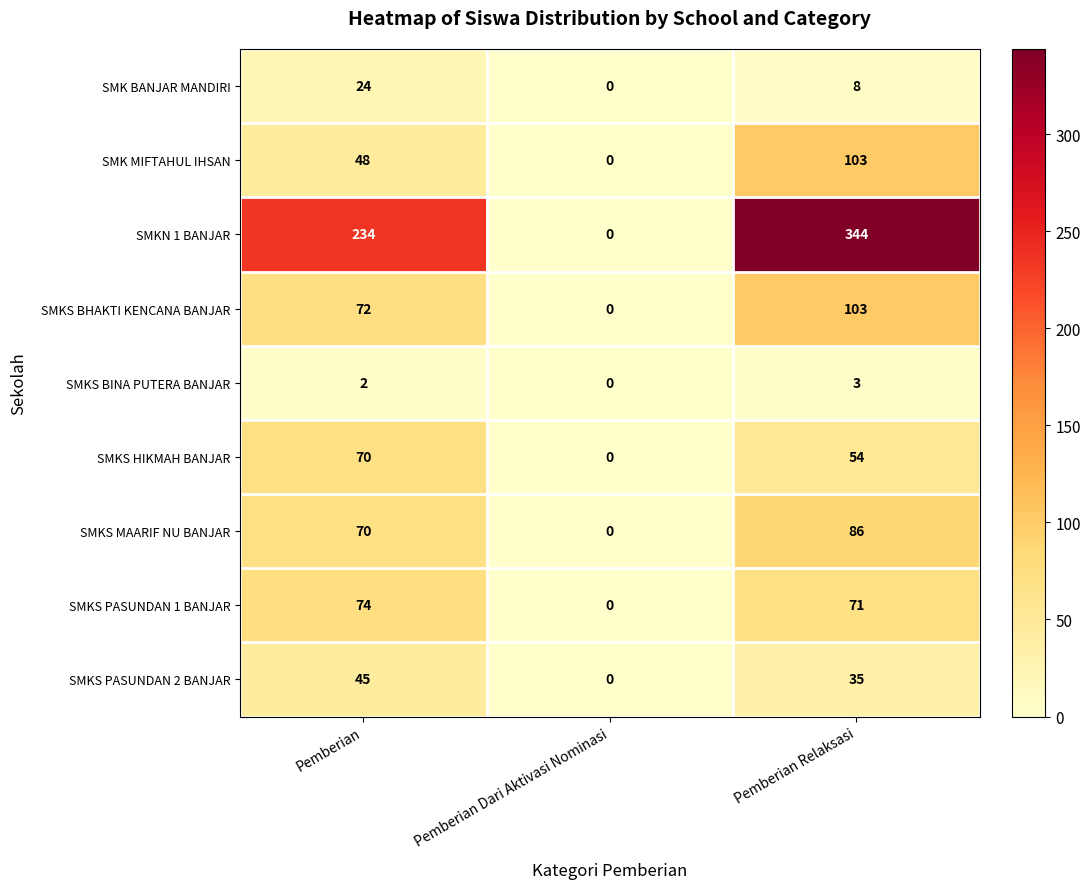

Which series has the largest total across all categories?

SMKN 1 BANJAR